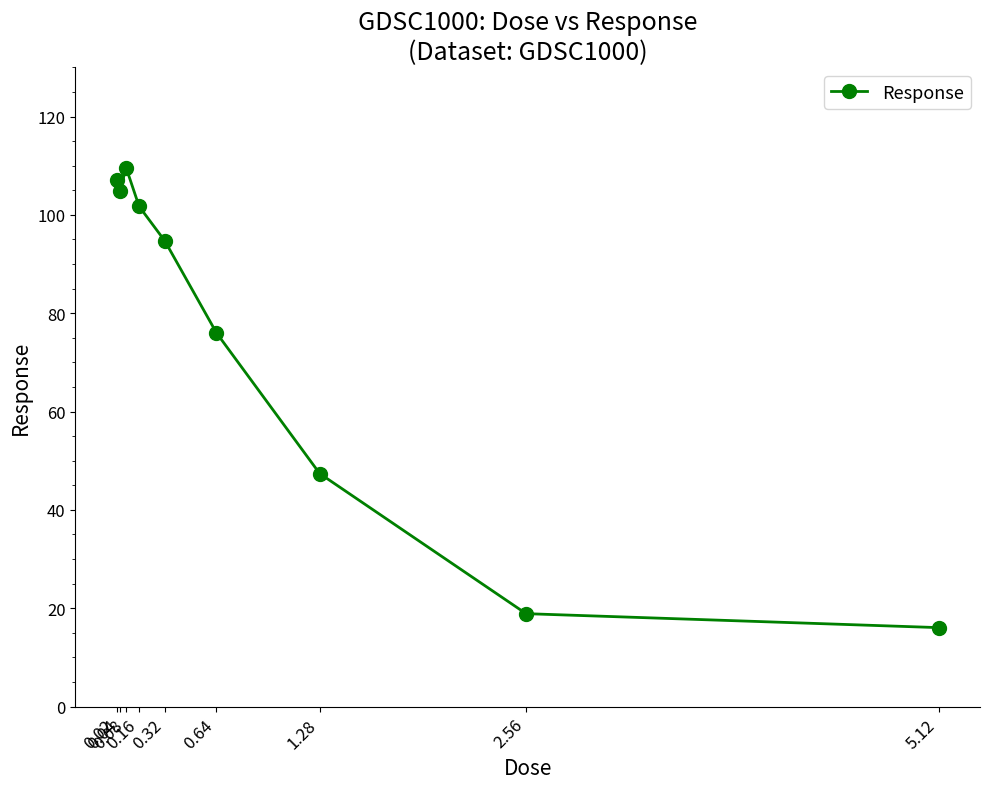

Count the number of categories in the chart.

9